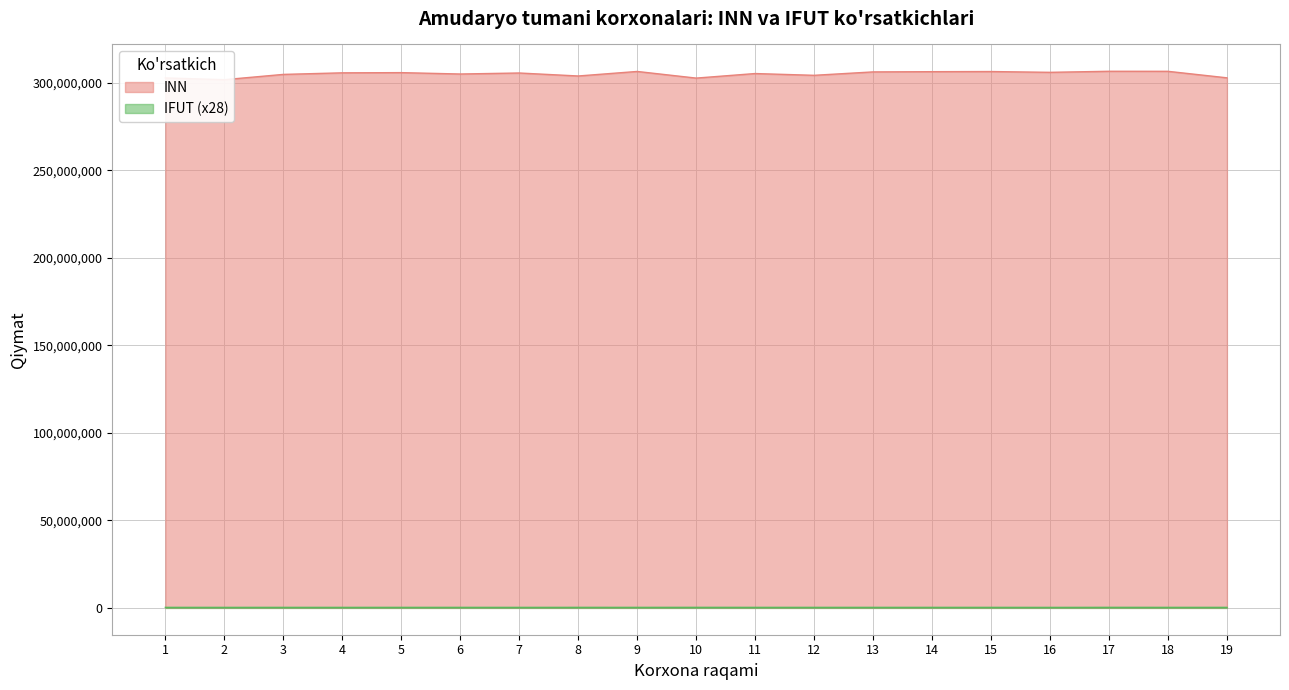

True or false: IFUT has more than 0 points higher than both neighbors.

True